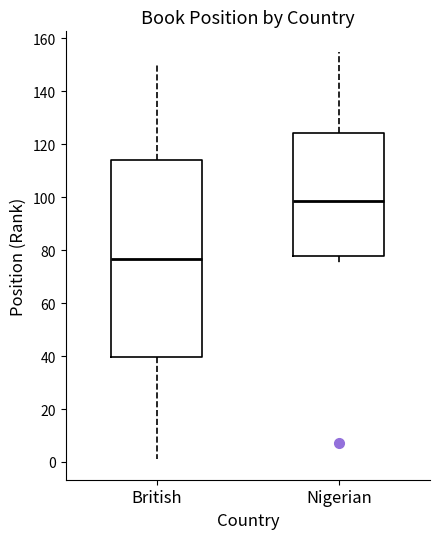

Which box is the tallest, from its lower edge to its upper edge?

British